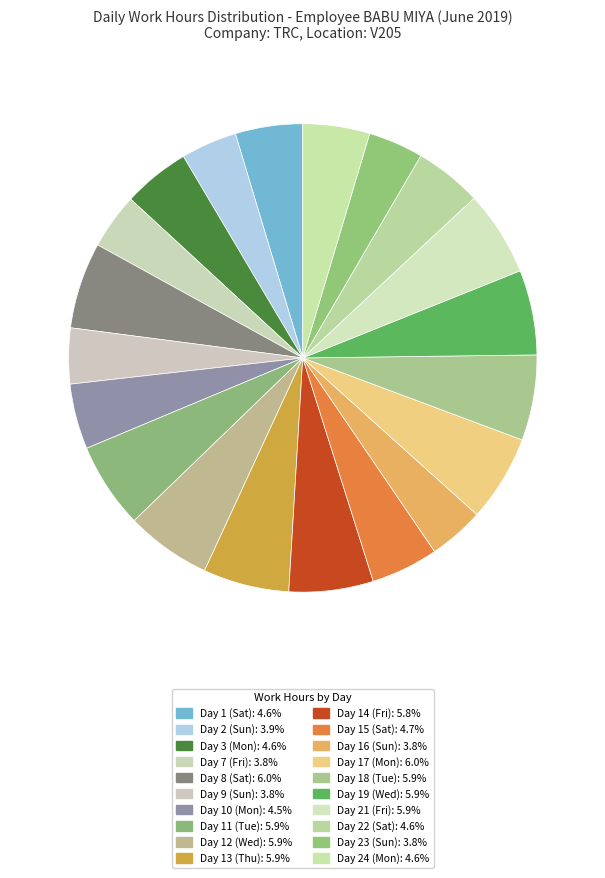

How many slices are in this pie chart?

20